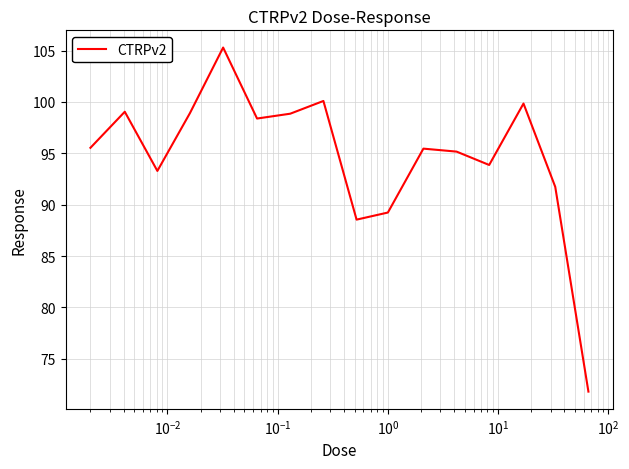

What is the minimum value shown in the chart?

71.8